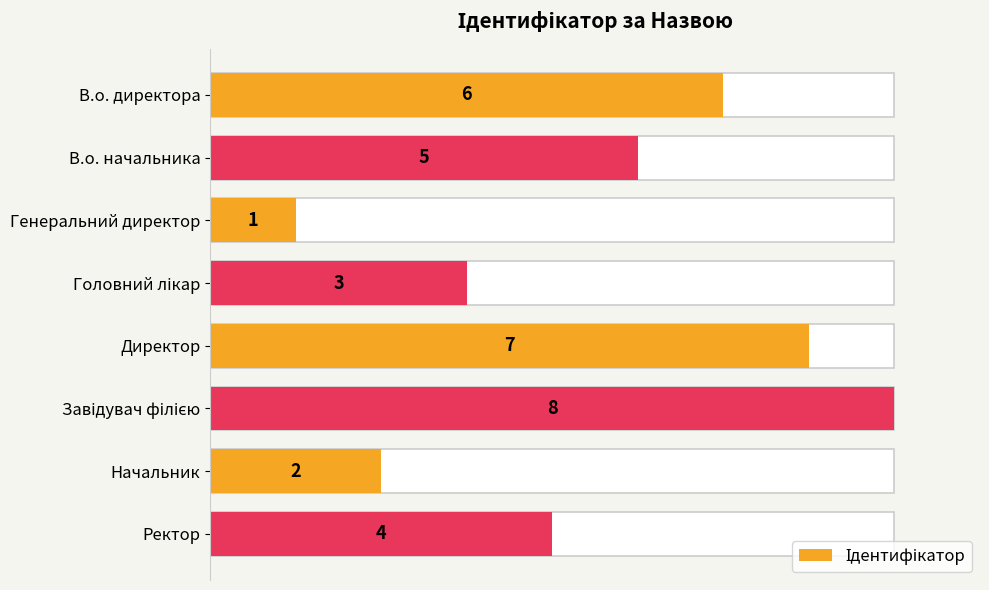

How many data points does each series have?

8